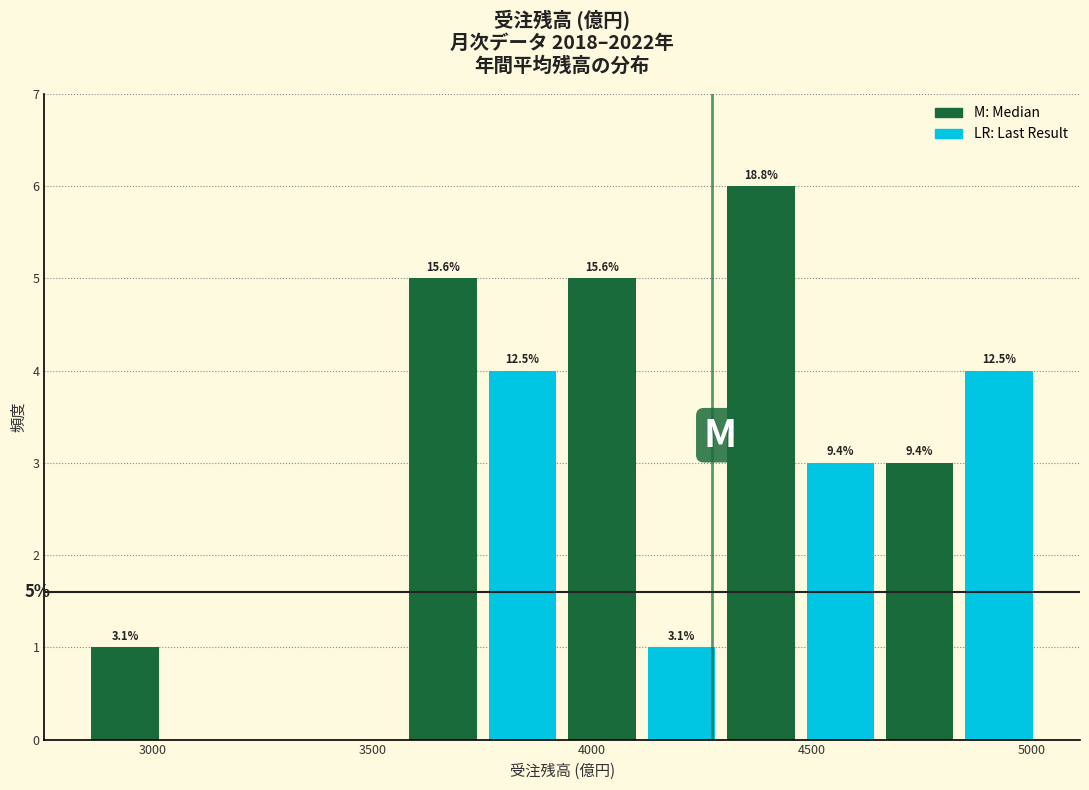

Around what value on the x-axis is the tallest bar? Give the approximate position of its centre, as read against the axis.

4400